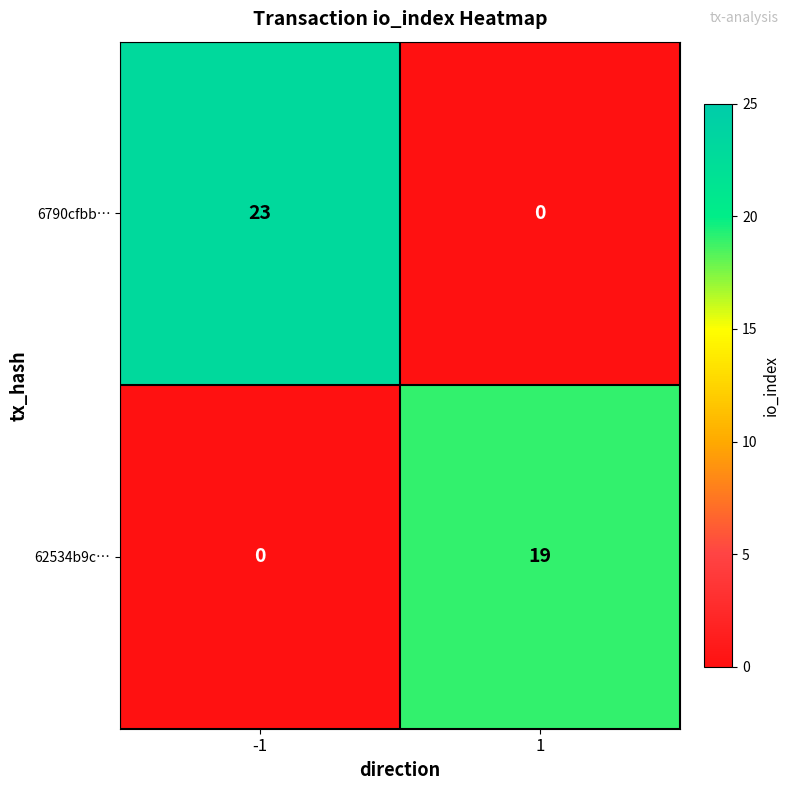

The 6790cfbb… series shows 23 at -1. True or false?

True